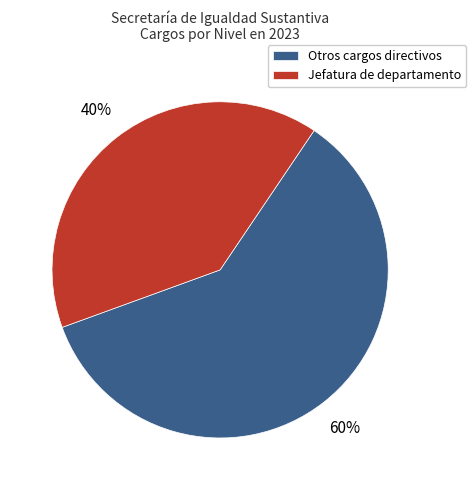

Which category has the biggest portion of the pie?

Otros cargos directivos